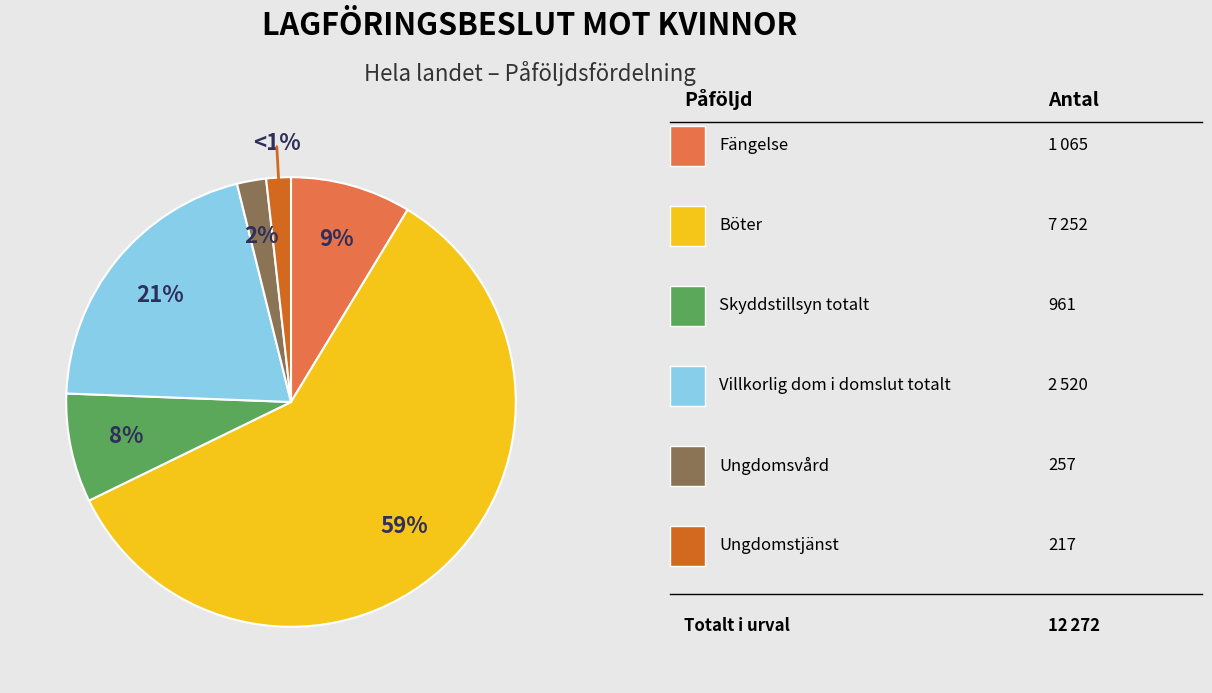

What is the ratio of the value at Skyddstillsyn totalt to the value at Villkorlig dom i domslut totalt?

0.4